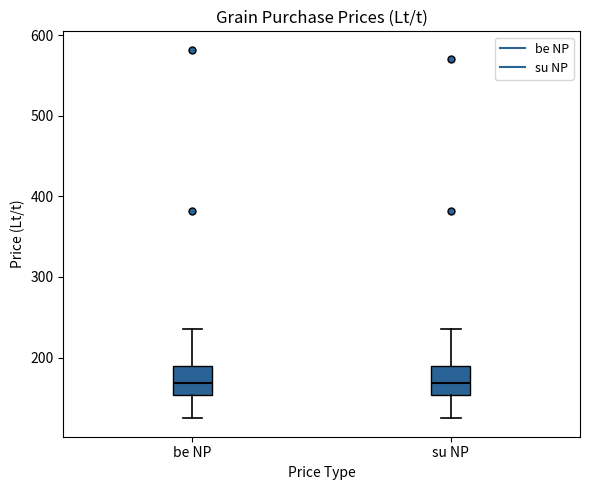

Reading left to right, read every box against the y-axis: the position of its median line, the range the box covers, and the ends of its whiskers. The values are not printed on the chart, so give them approximately, as read against the axis.

be NP: median 170, box 150 to 190, whiskers 130 to 240
su NP: median 170, box 150 to 190, whiskers 120 to 240